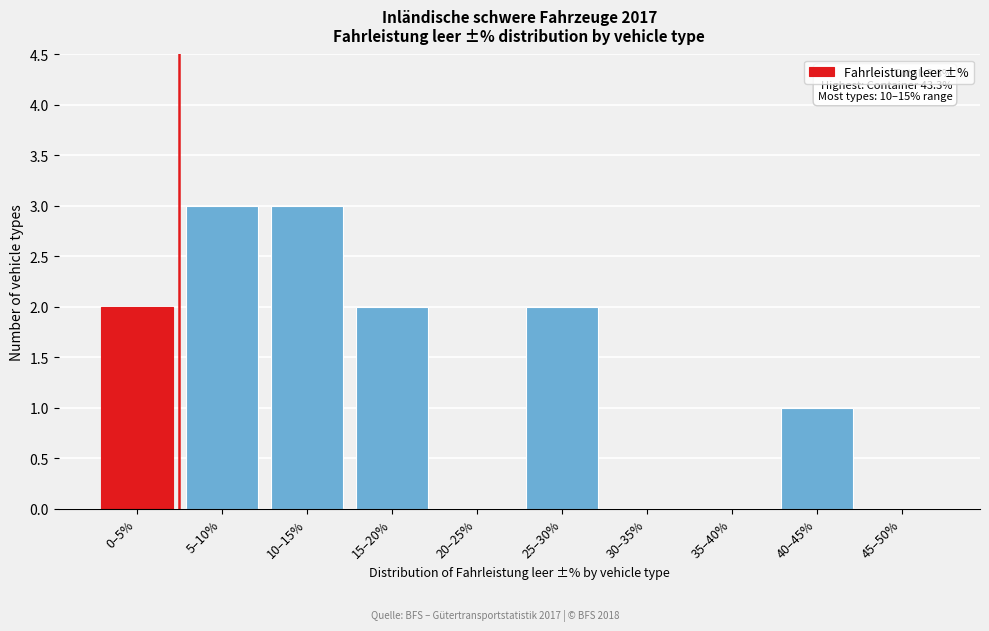

Reading right to left, list all the values displayed in this chart.

45–50%=0	40–45%=1	35–40%=0	30–35%=0	25–30%=2	20–25%=0	15–20%=2	10–15%=3	5–10%=3	0–5%=2